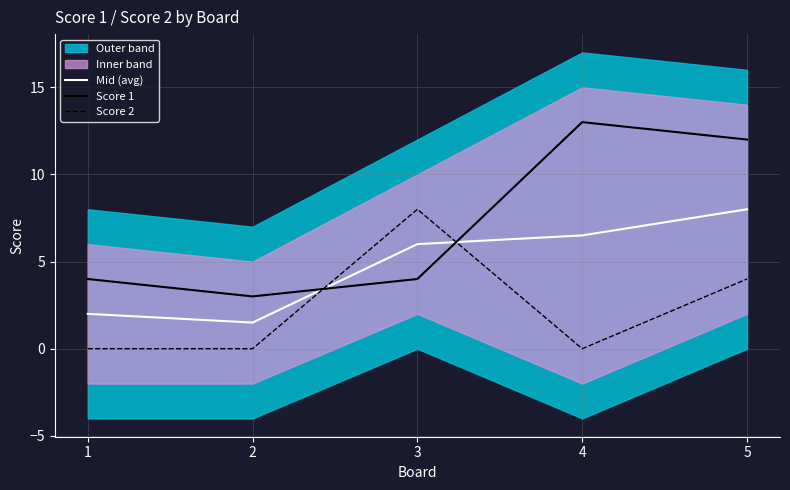

What is the difference between the Score 2 values at 3 and 1?

8.0